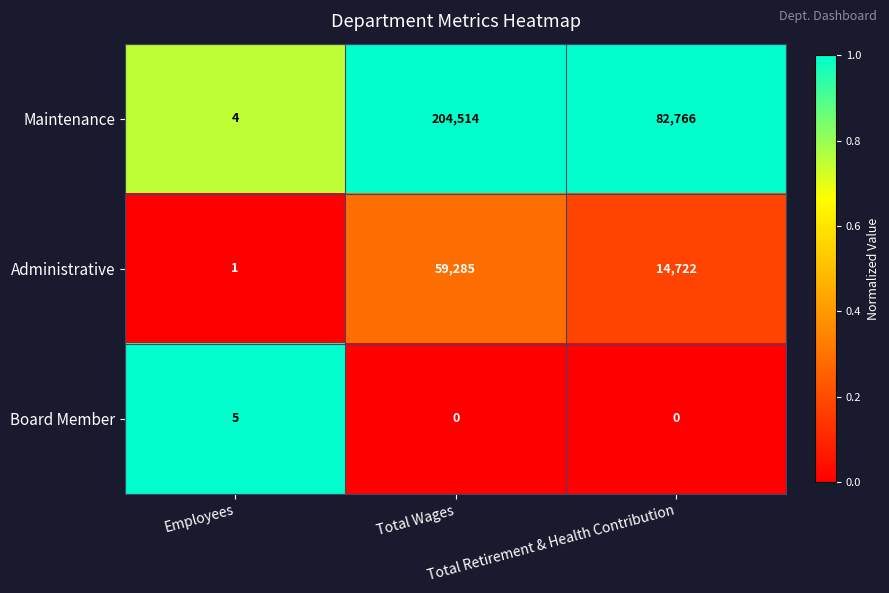

What is the greatest value displayed?

204514